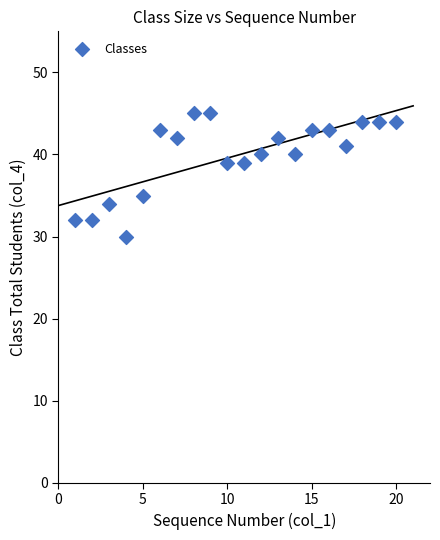

What is the range of X values (max minus min)?

19